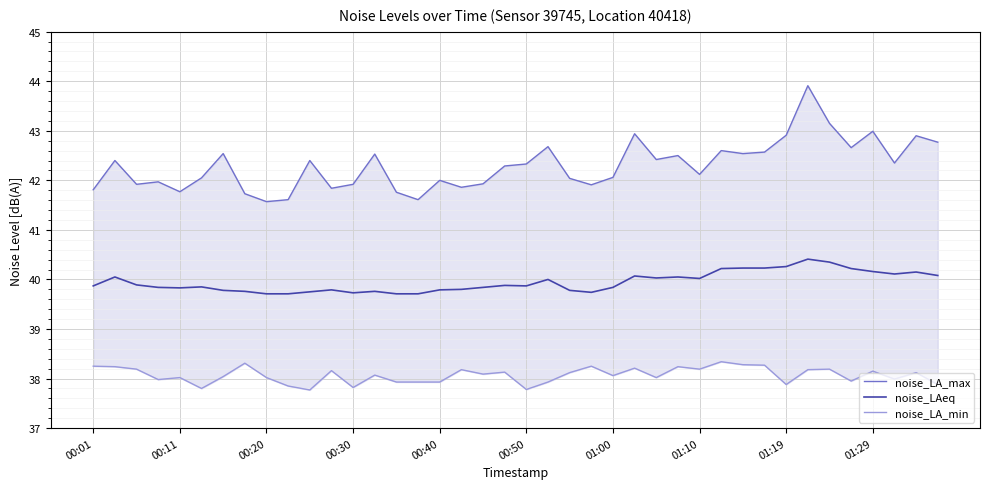

Is it true that noise_LAeq equals 8.0 at 00:11?

False